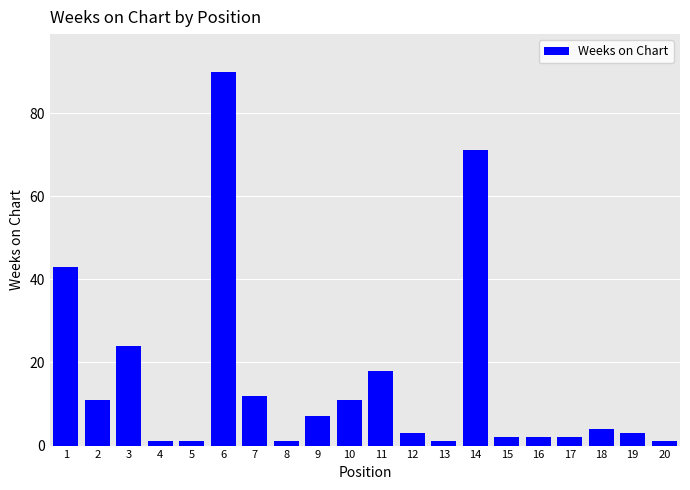

What is the difference between the values at 4 and 6?

89